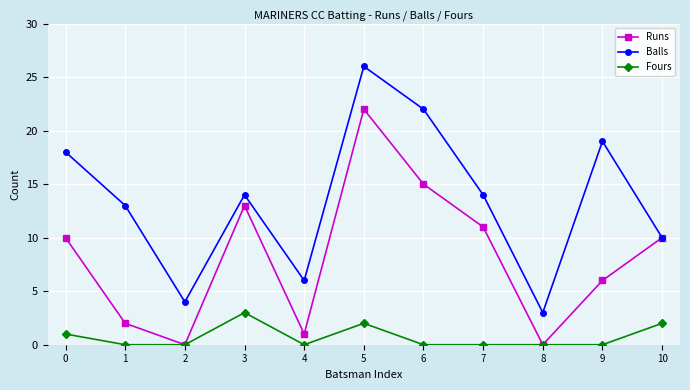

Reading left to right, what are all the values shown in this chart?

Runs: 10	2	0	13	1	22	15	11	0	6	10
Balls: 18	13	4	14	6	26	22	14	3	19	10
Fours: 1	0	0	3	0	2	0	0	0	0	2